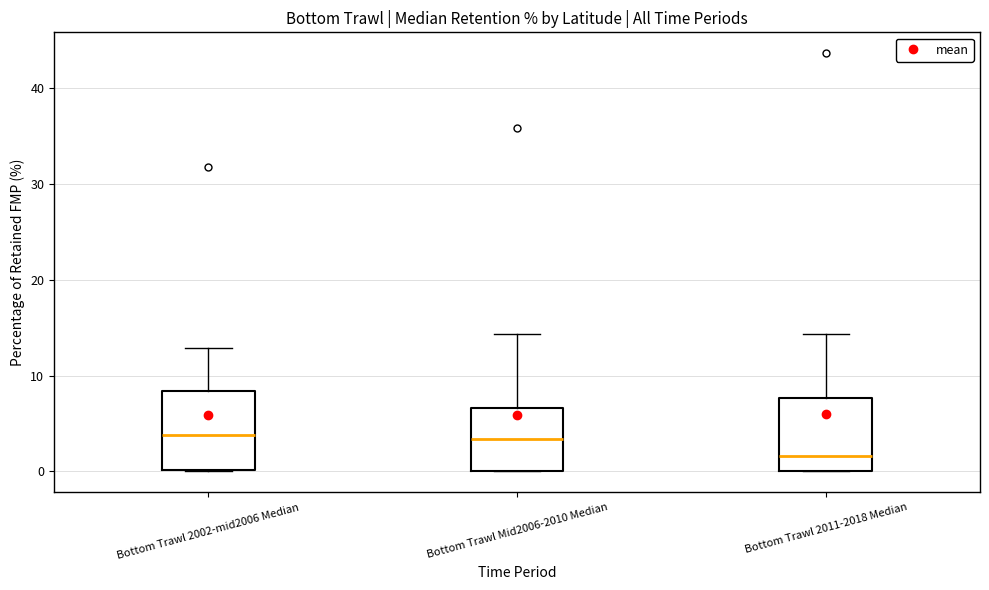

Which box has the lowest median line?

Bottom Trawl 2011-2018 Median